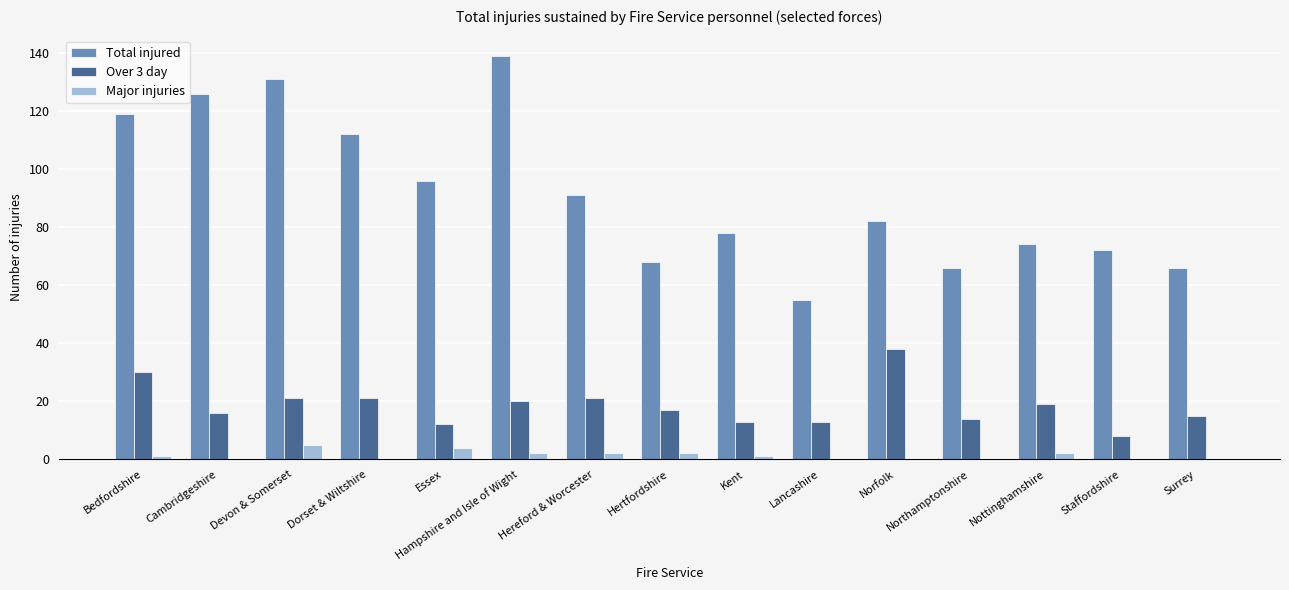

Which series changed the most between Devon & Somerset and Norfolk?

Total injured